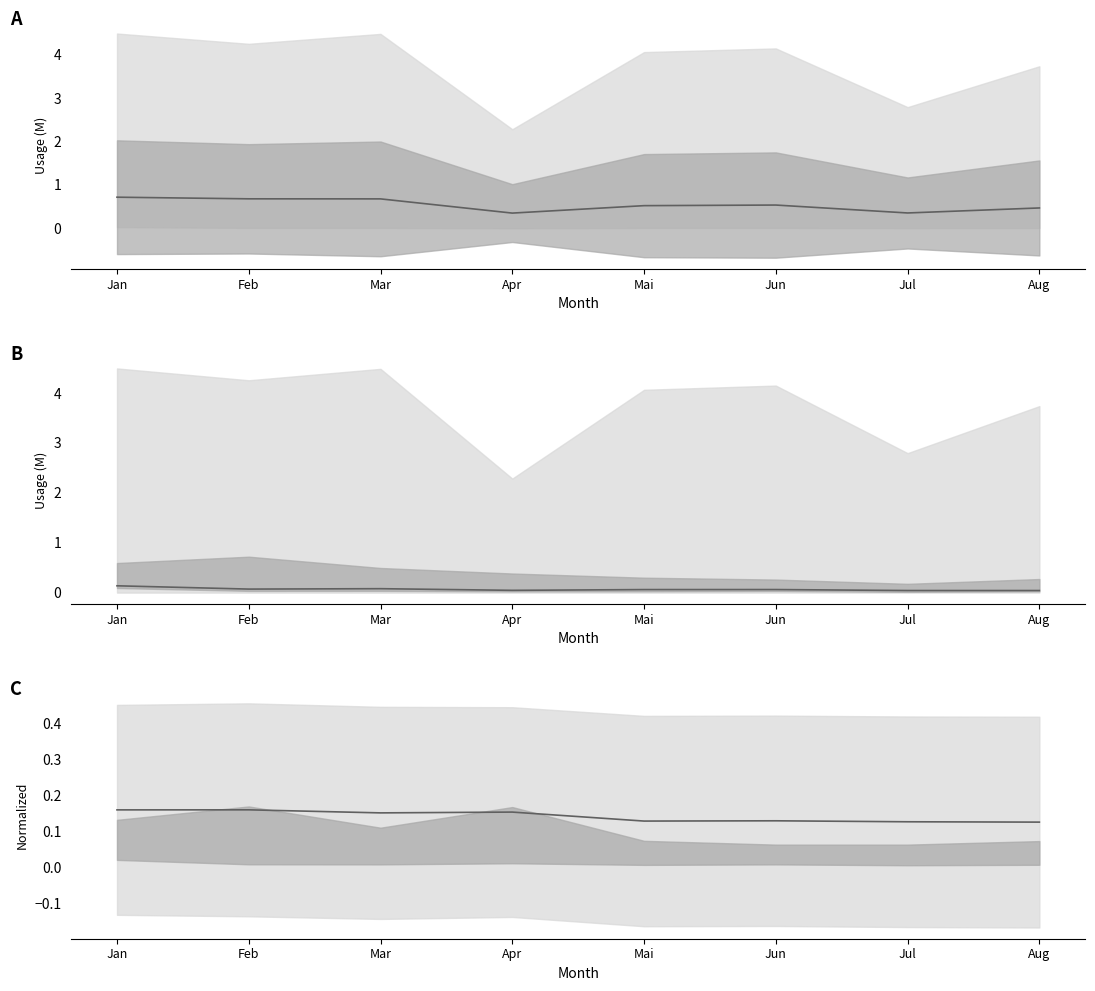

Between Mai and Apr, which is larger?

Mai